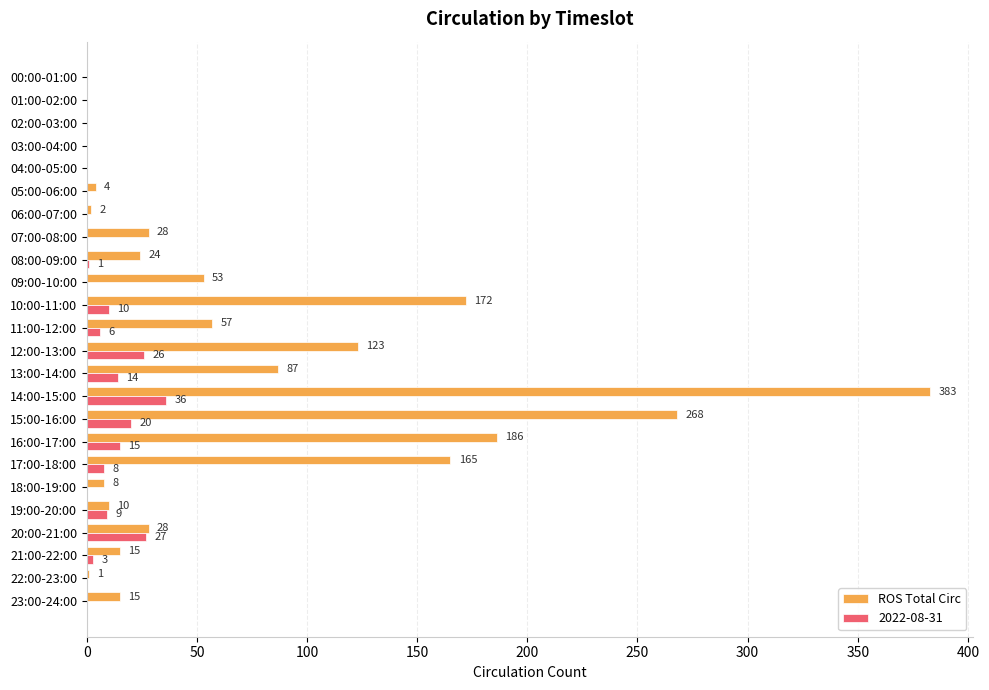

Which label corresponds to the largest value in the chart?

14:00-15:00